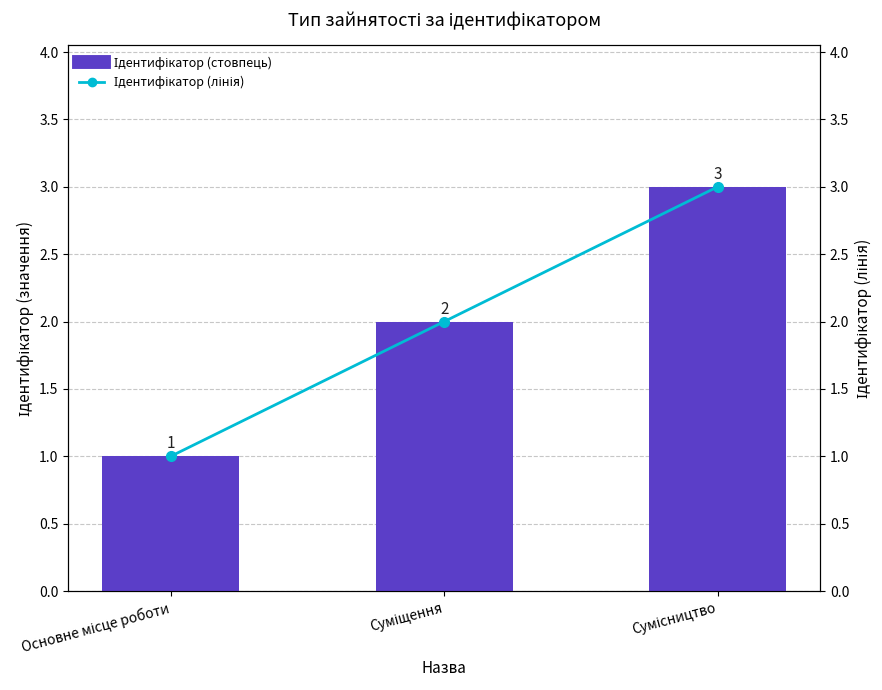

What value does the Ідентифікатор (лінія) series have at Суміщення?

2